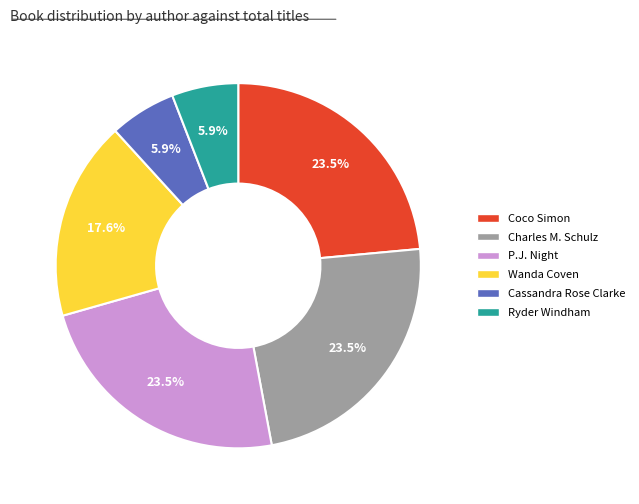

Between Ryder Windham and Charles M. Schulz, which is larger?

Charles M. Schulz